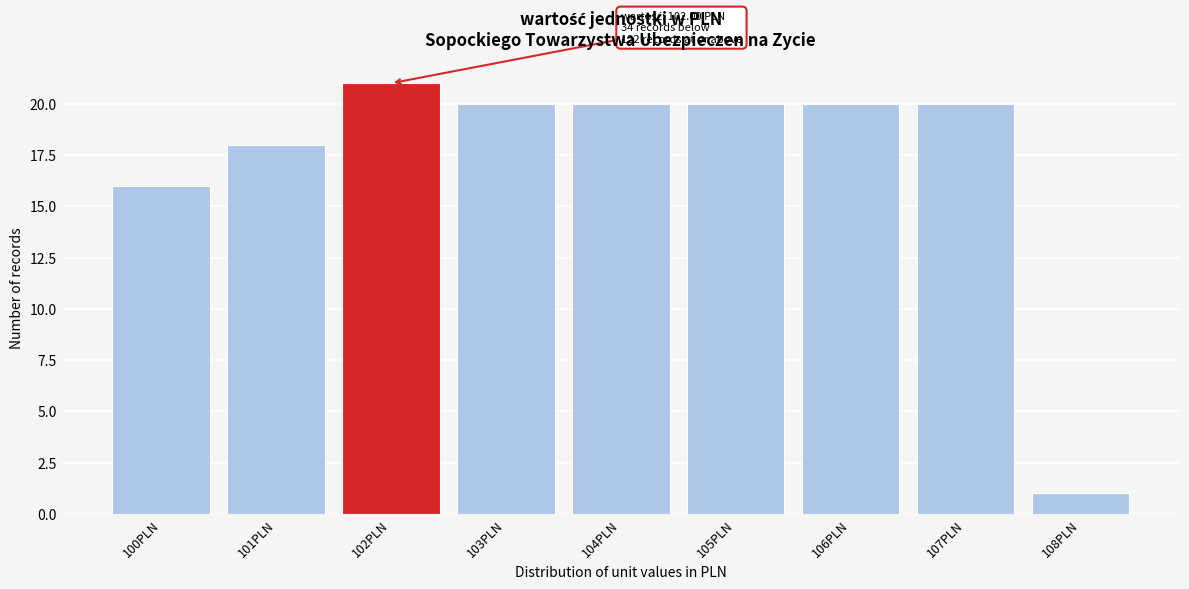

Reading left to right, list all the values displayed in this chart.

16	18	21	20	20	20	20	20	1